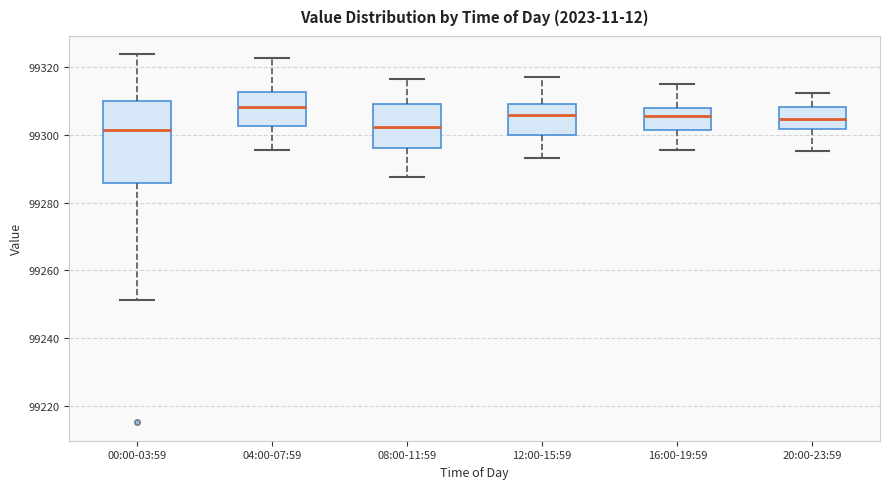

Where is the upper edge of the box for 12:00-15:59 on the y-axis? The values are not printed on the chart, so give them approximately, as read against the axis.

99310